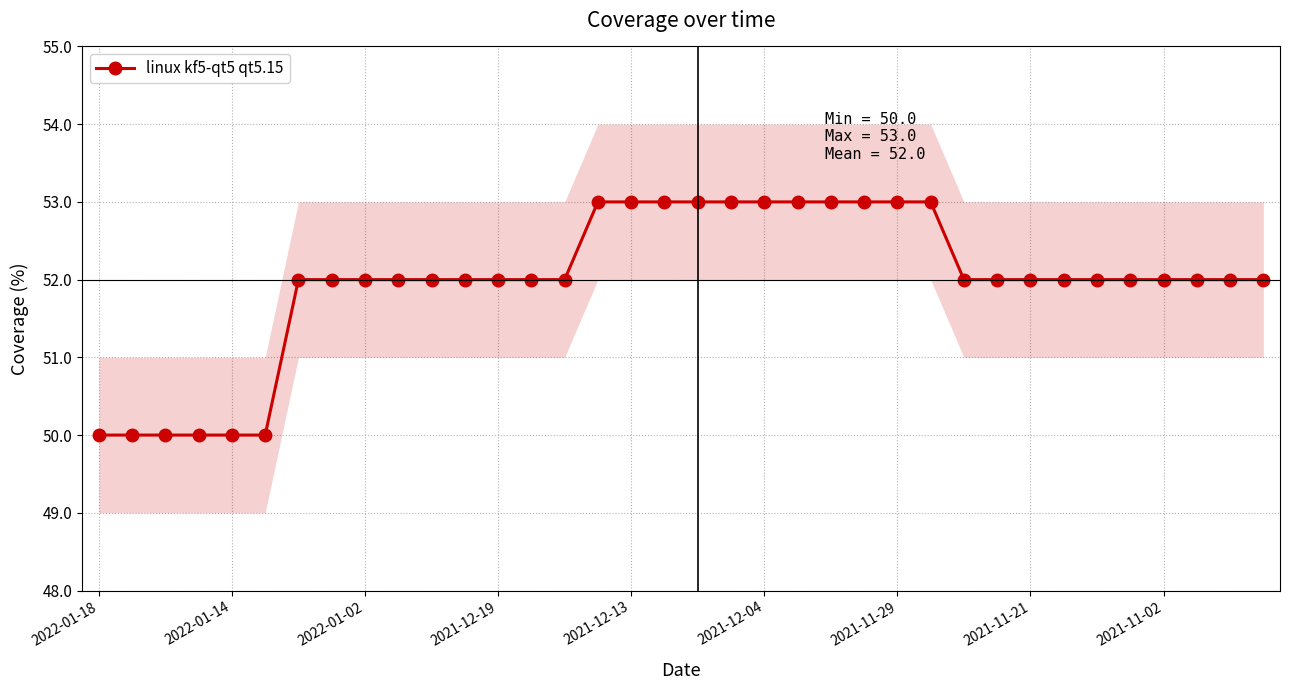

What is the average value?

52